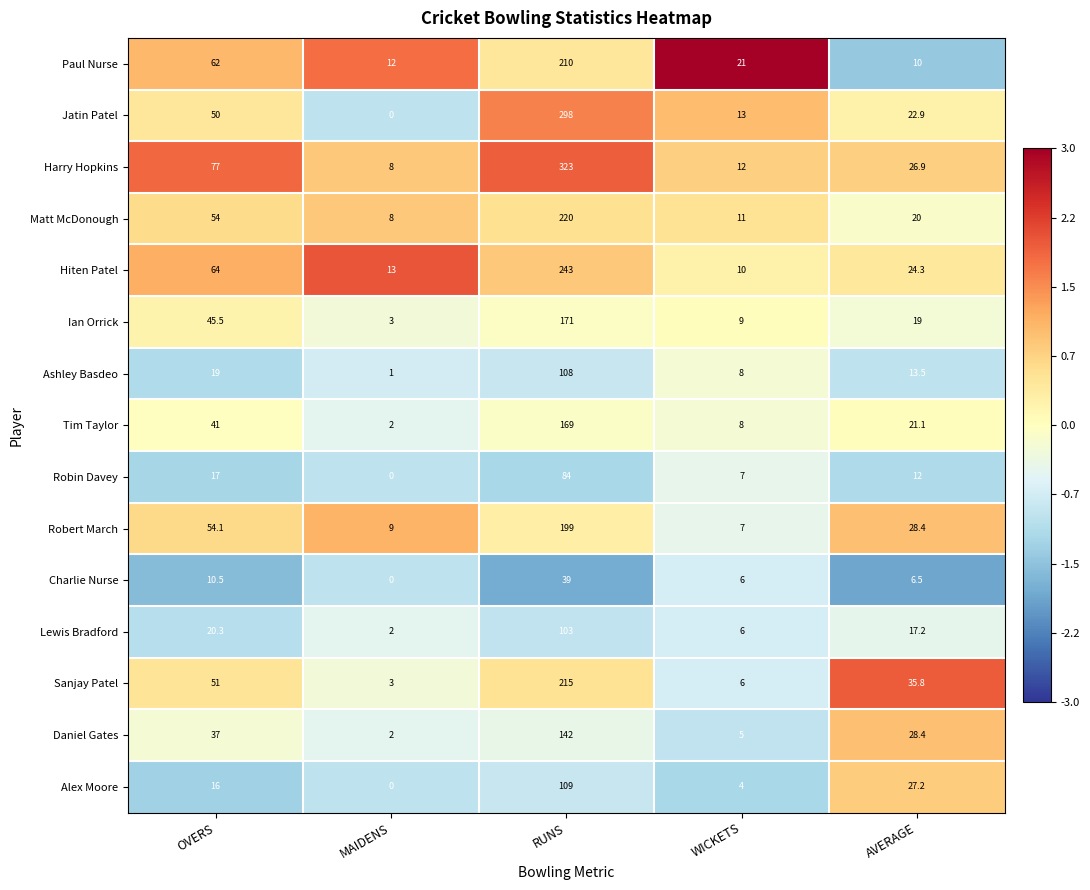

What is the difference between the second highest and second lowest values in the Sanjay Patel series?

45.0